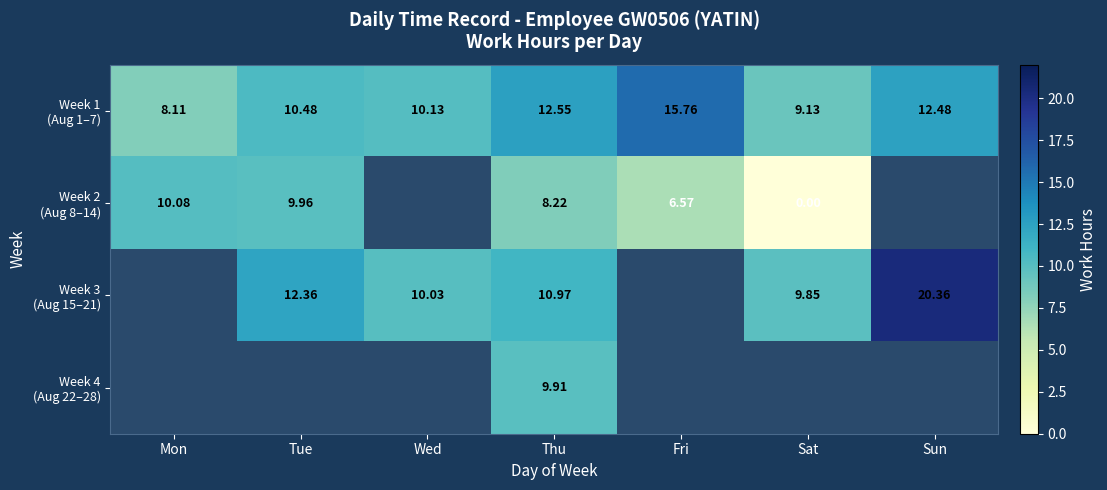

How many values in the Week 3 (Aug 15–21) series exceed 10?

4